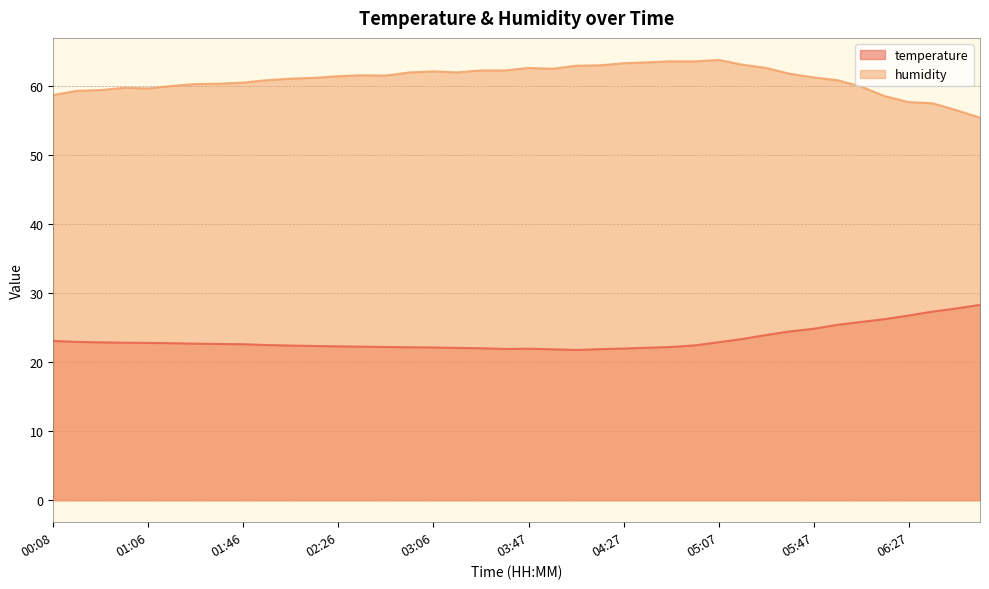

Rank the series by their maximum value, from lowest to highest.

temperature, humidity